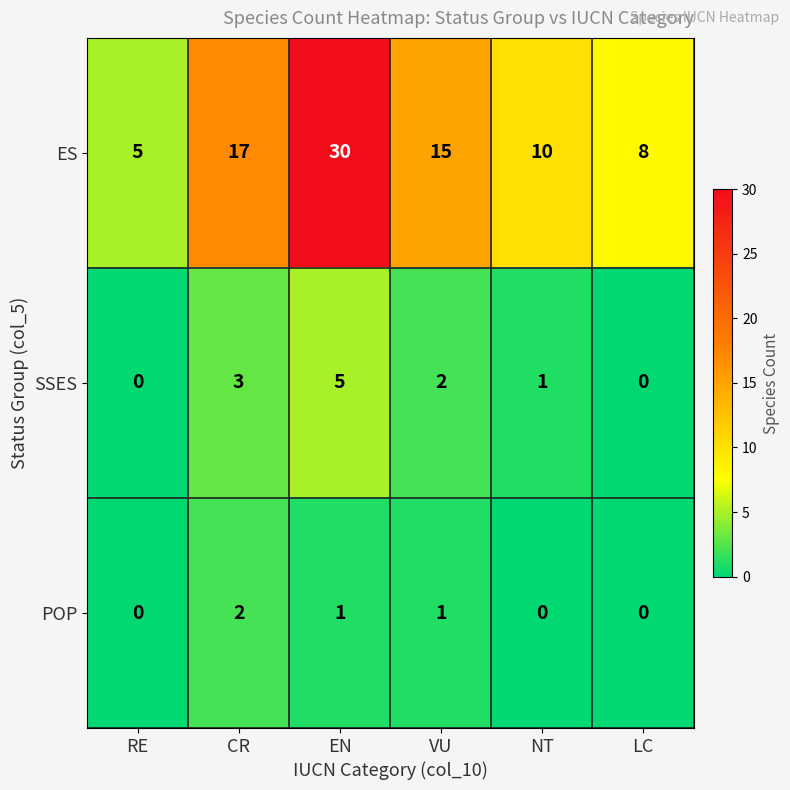

What is the greatest value displayed?

30